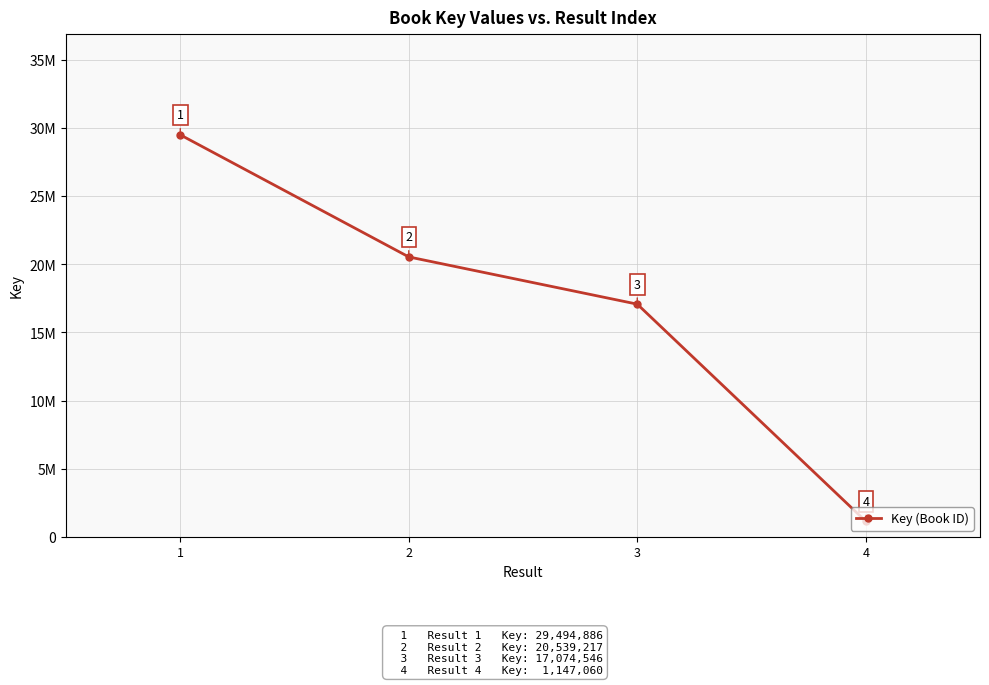

How many values are between 17074546 and 29494886?

3